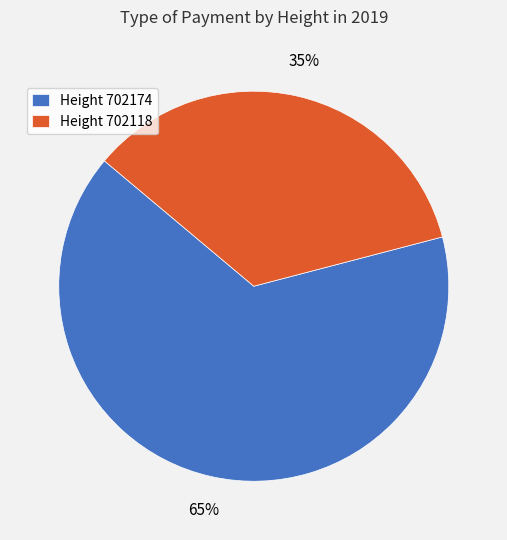

How many segments does this pie chart have?

2